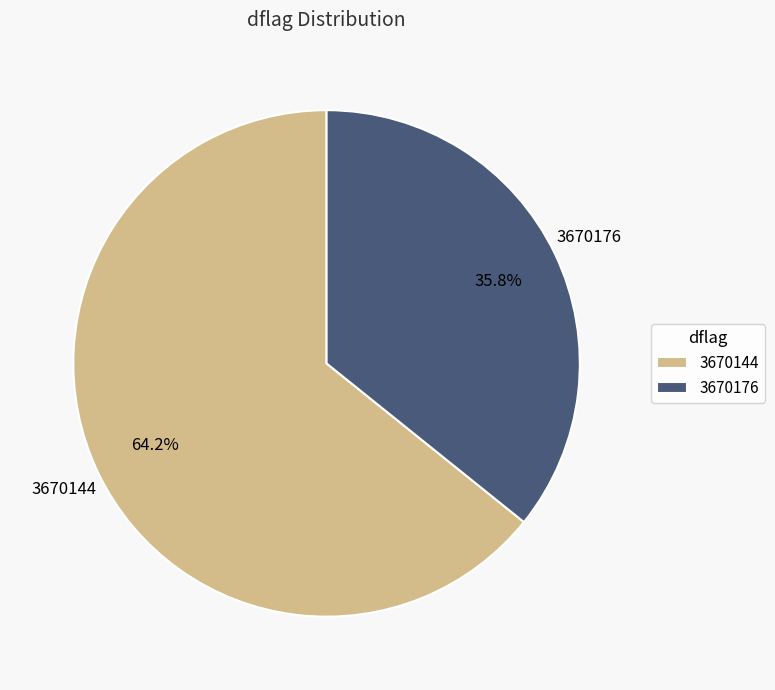

Which has a higher value, 3670176 or 3670144?

3670144